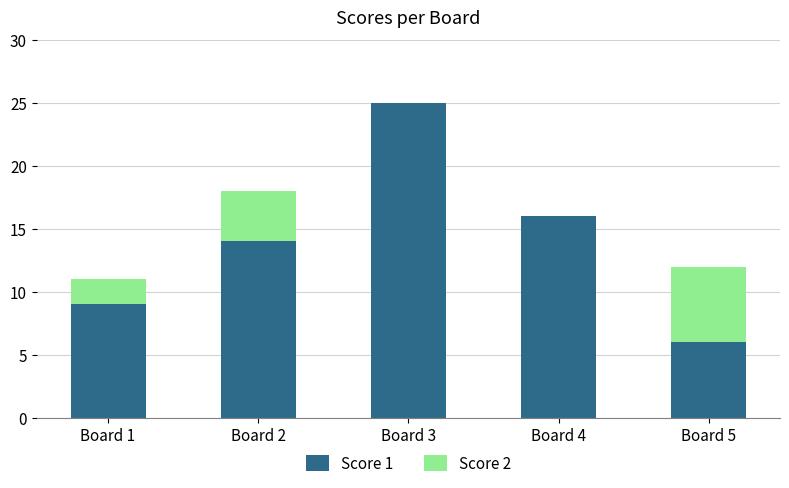

Is it true that Score 1 equals 40 at Board 3?

False